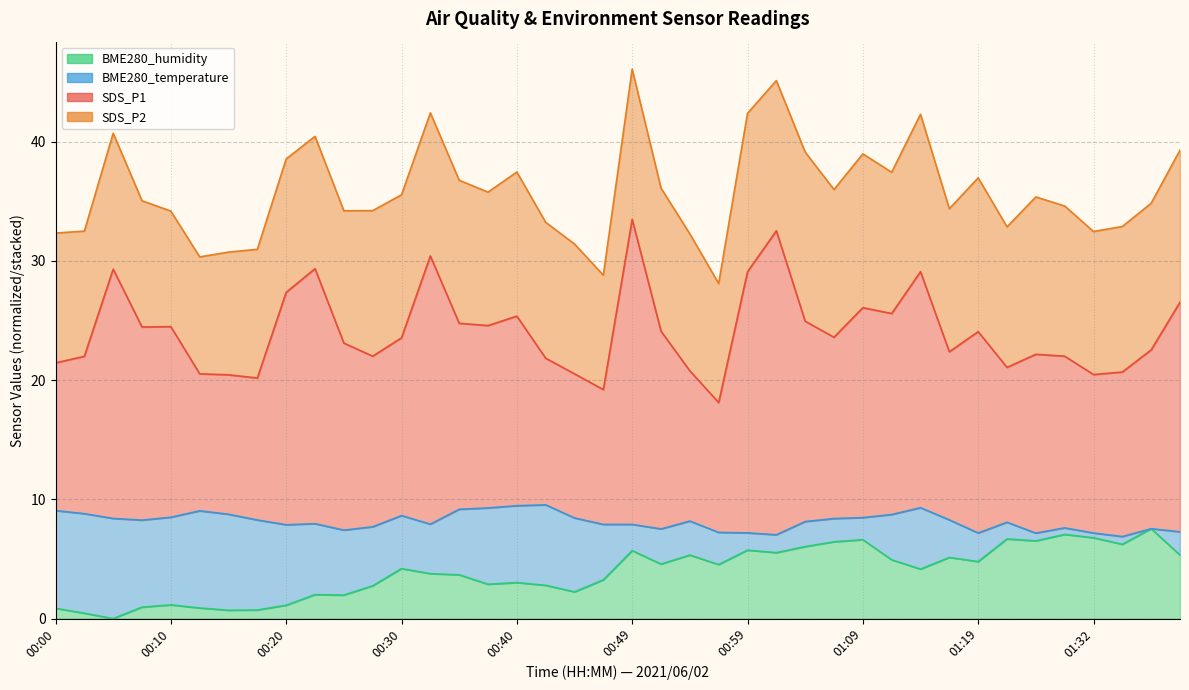

Is the value of SDS_P1 at 01:02 greater than the value of BME280_humidity at 00:49?

Yes